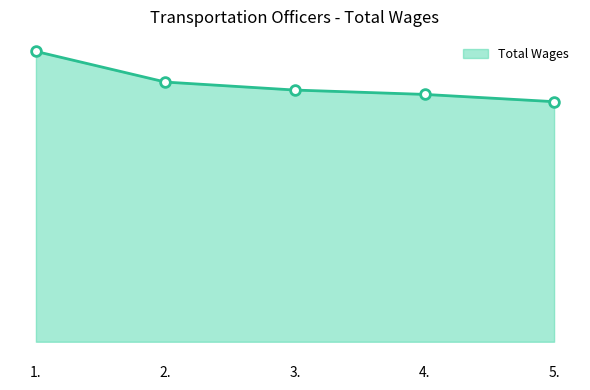

What is the label of the 4th point from the left?

4.